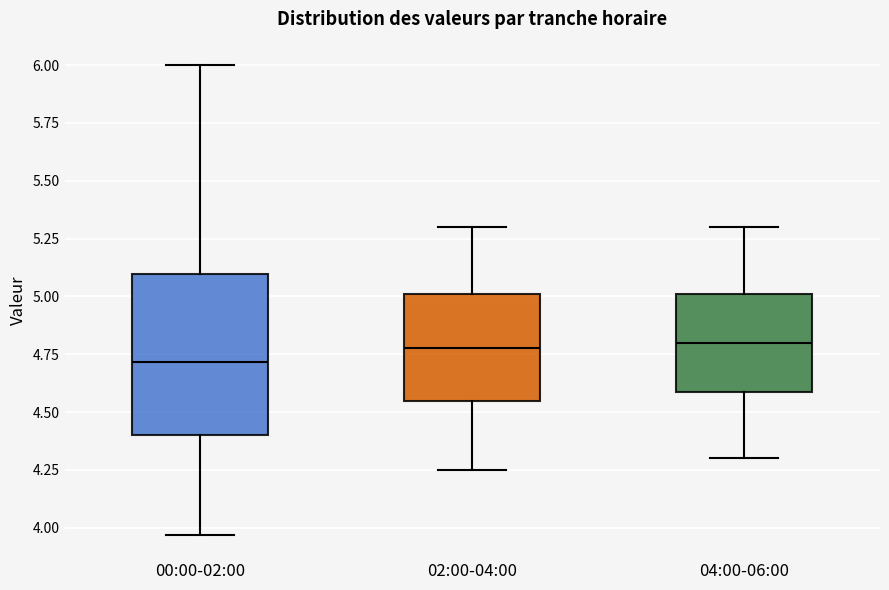

Where is the lower edge of the box for 04:00-06:00 on the y-axis? The values are not printed on the chart, so give them approximately, as read against the axis.

4.60